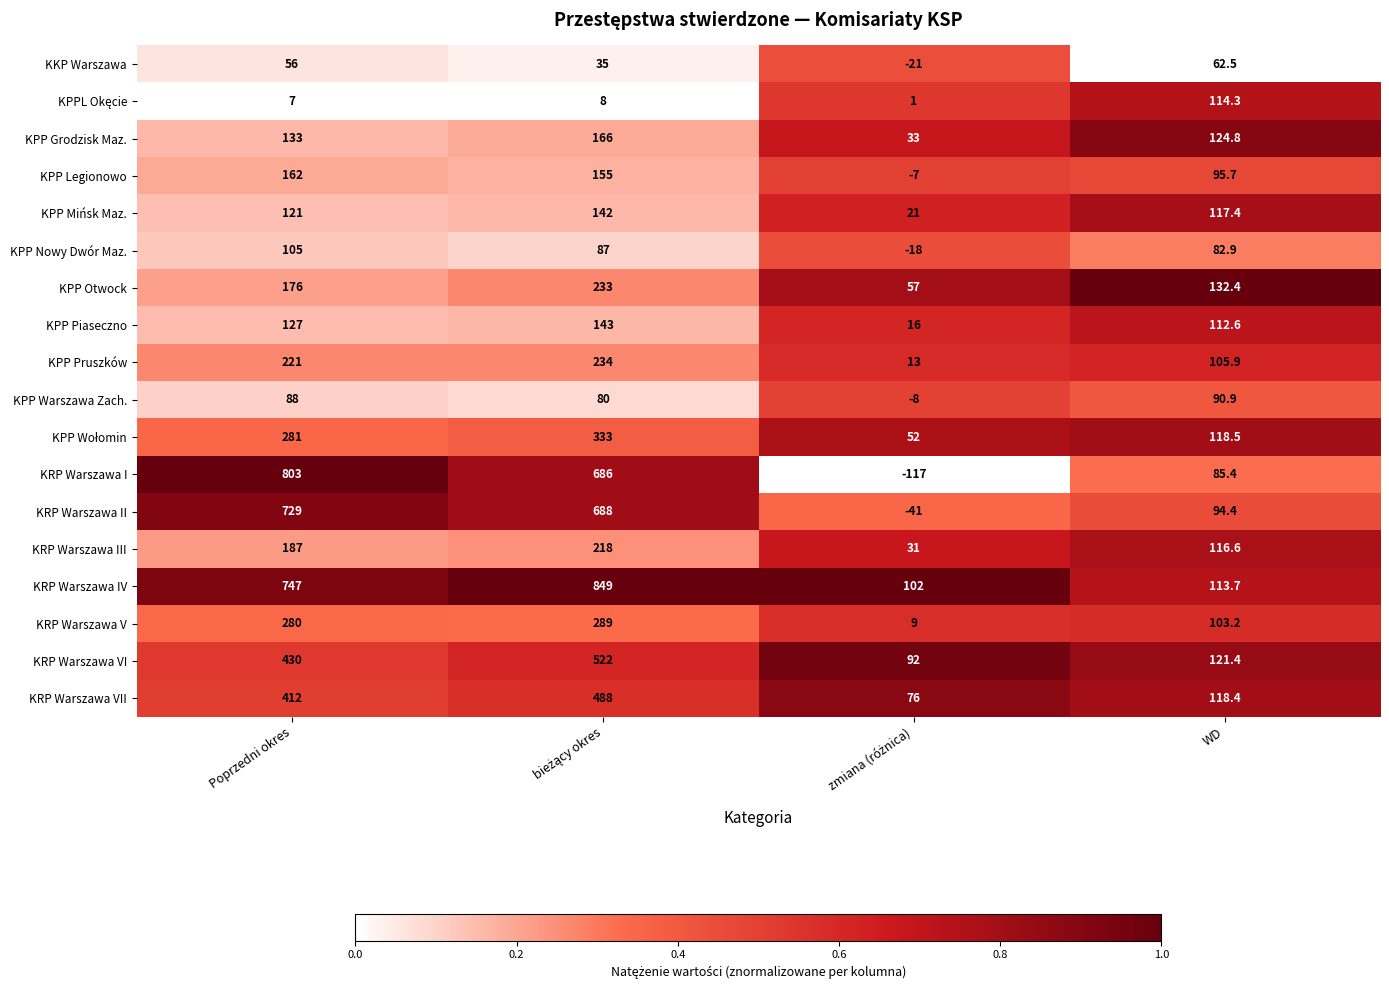

True or false: KPP Grodzisk Maz. has a value of 67.7 at WD.

False